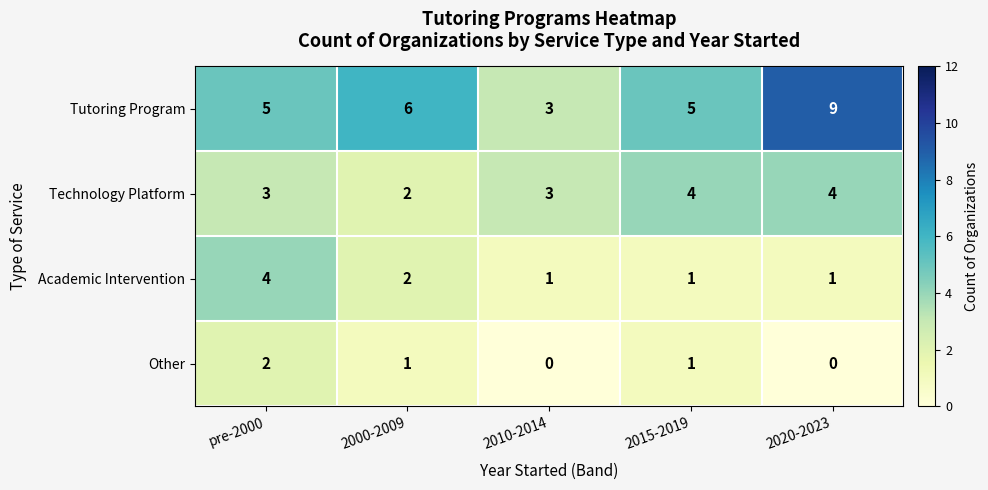

Reading left to right, extract all data points from this chart.

Tutoring Program: pre-2000=5	2000-2009=6	2010-2014=3	2015-2019=5	2020-2023=9
Technology Platform: pre-2000=3	2000-2009=2	2010-2014=3	2015-2019=4	2020-2023=4
Academic Intervention: pre-2000=4	2000-2009=2	2010-2014=1	2015-2019=1	2020-2023=1
Other: pre-2000=2	2000-2009=1	2010-2014=0	2015-2019=1	2020-2023=0